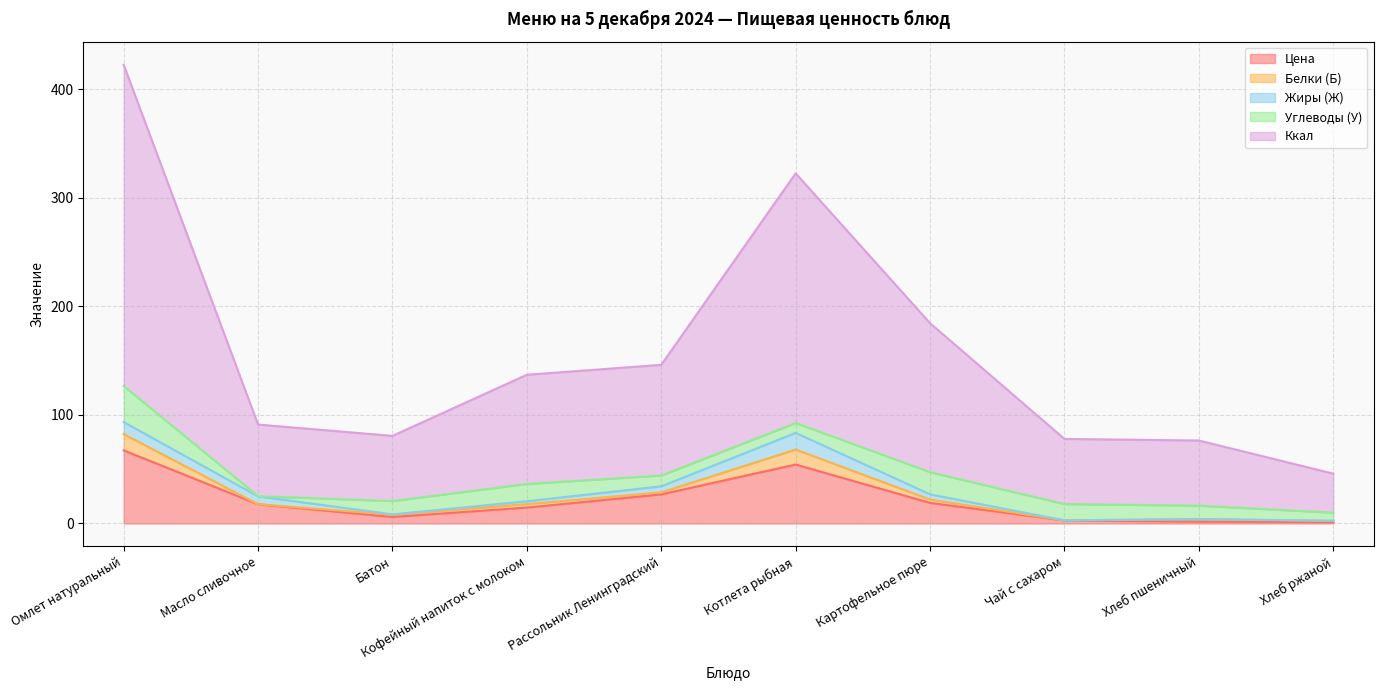

Where is Ккал nearest to the value 166?

Картофельное пюре